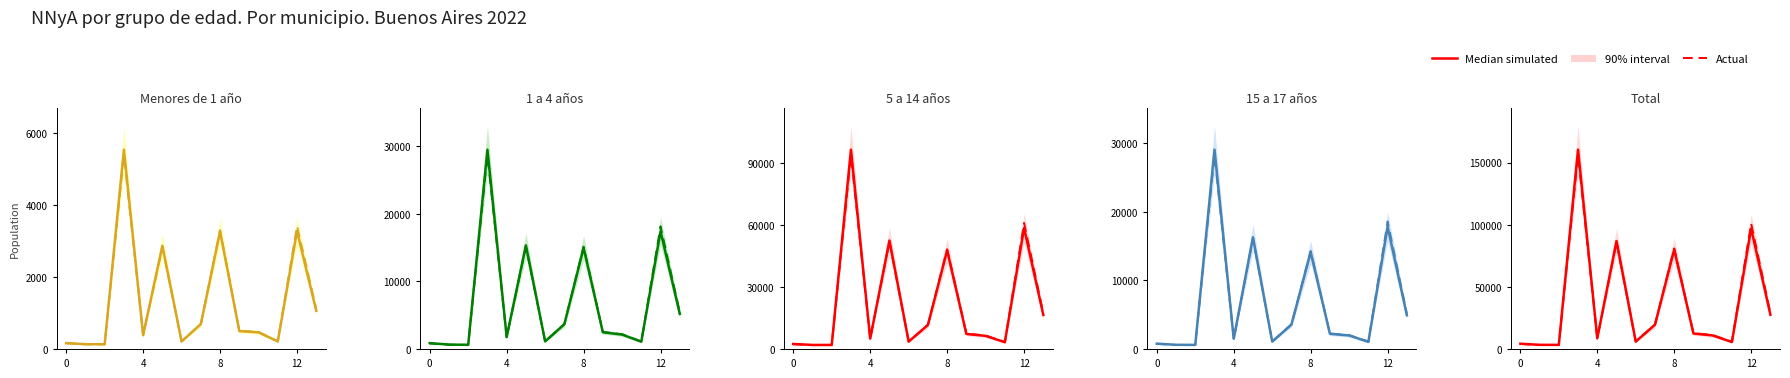

How many times do Actual and Median simulated cross each other?

1